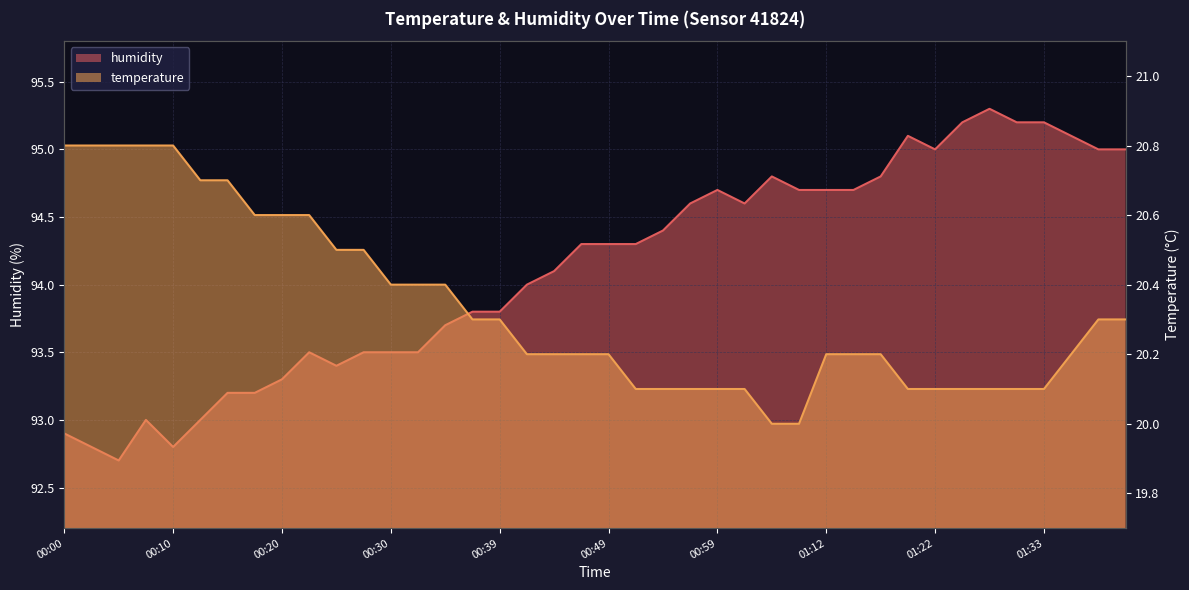

What is the approximate value of temperature at 00:05?

20.8